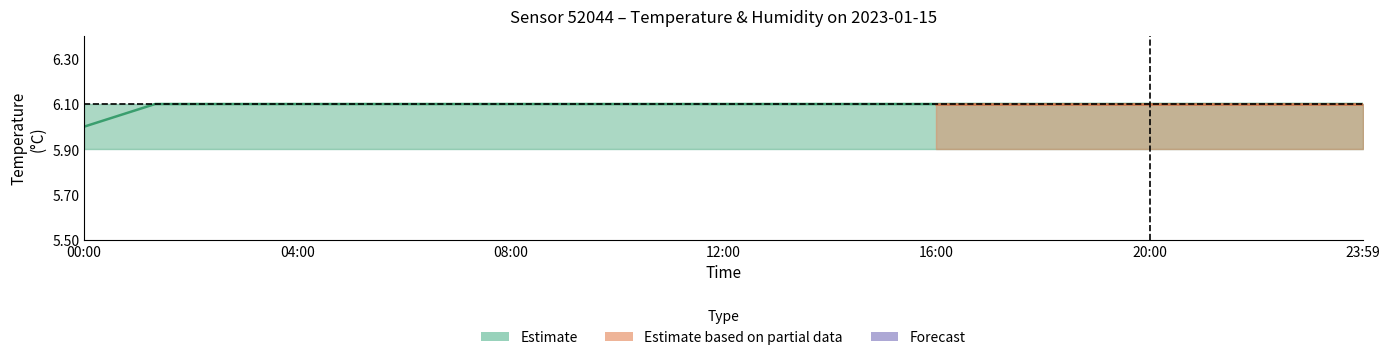

What is the change in value from 00:00 to 17:20?

+0.1